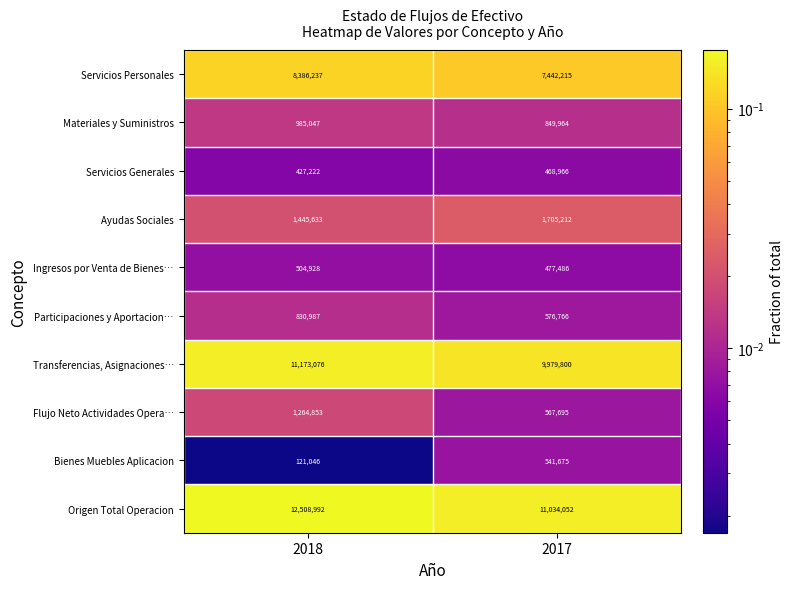

At which category is the sum across all series the highest?

2018